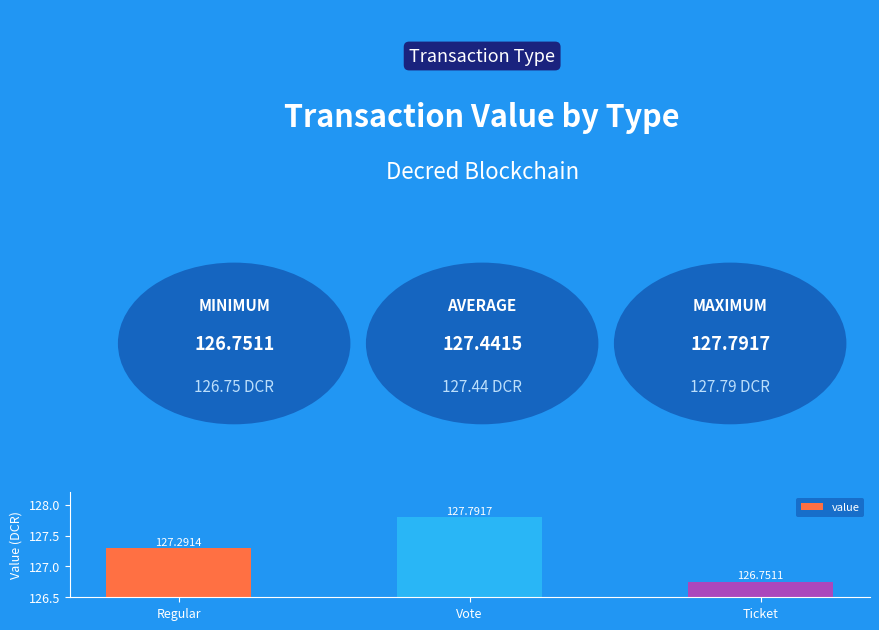

At which label is the value closest to 127?

Ticket